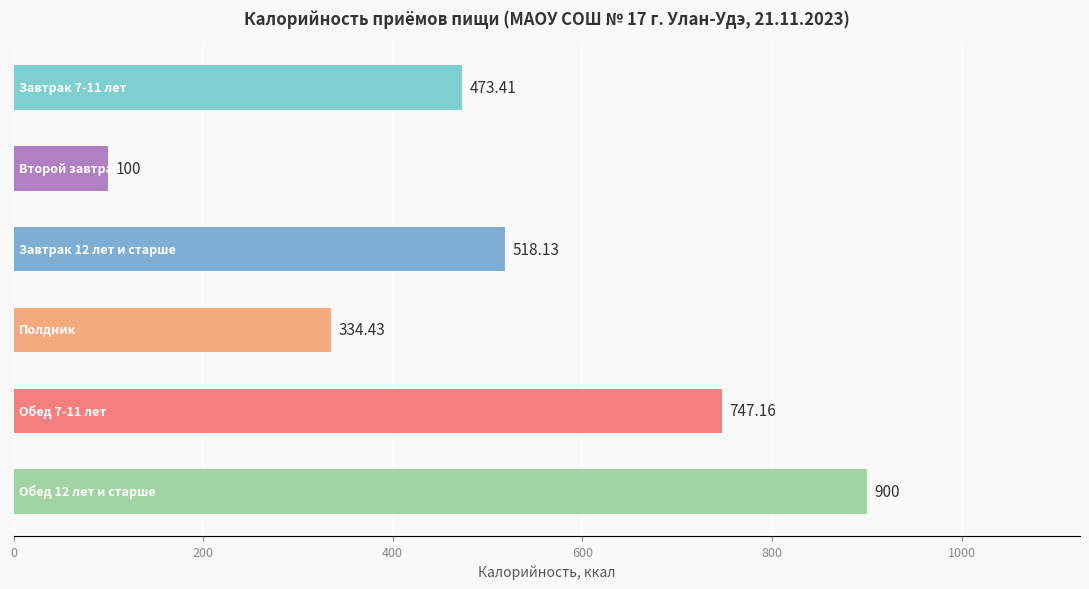

What is the difference between the maximum and second lowest values?

565.6